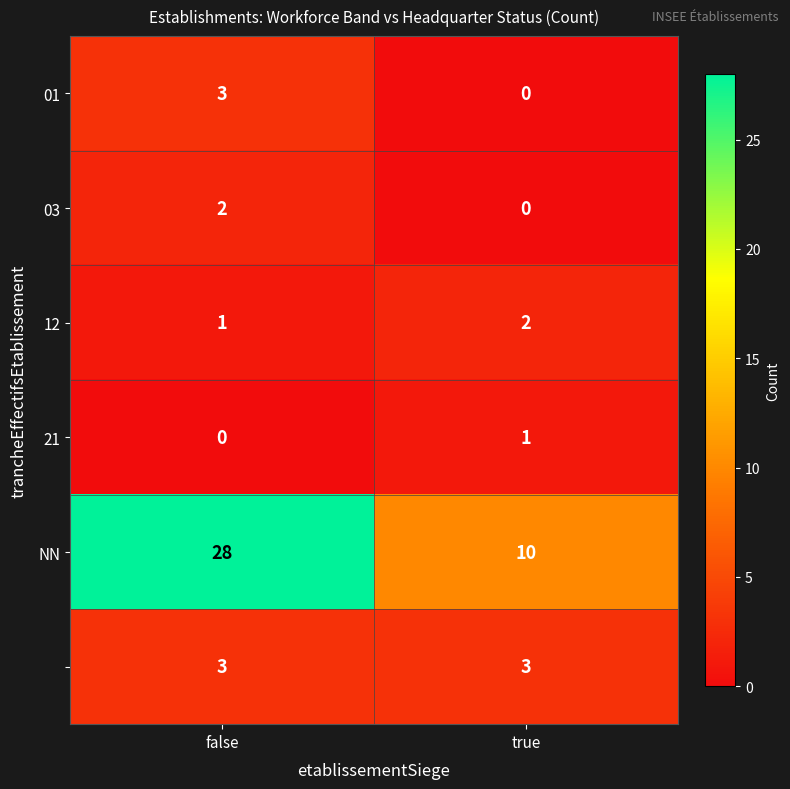

At how many categories does at least one series exceed 13?

1